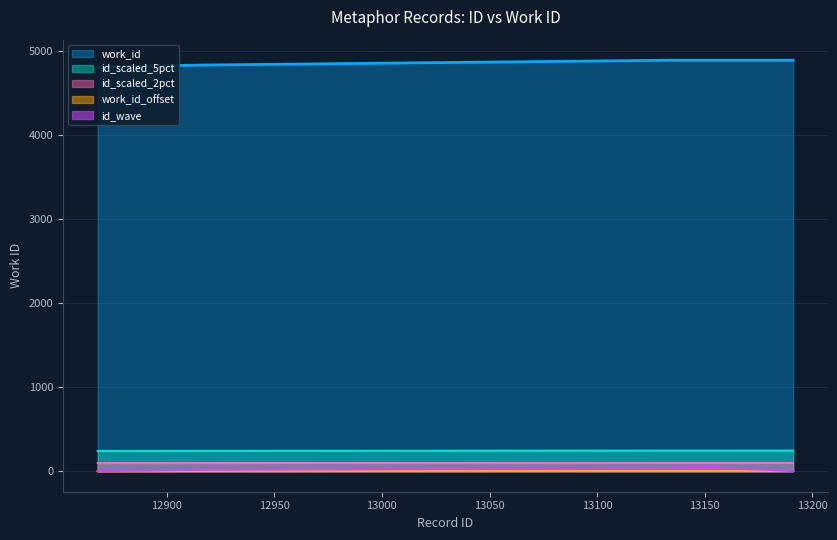

True or false: id and work_id cross at least once.

False